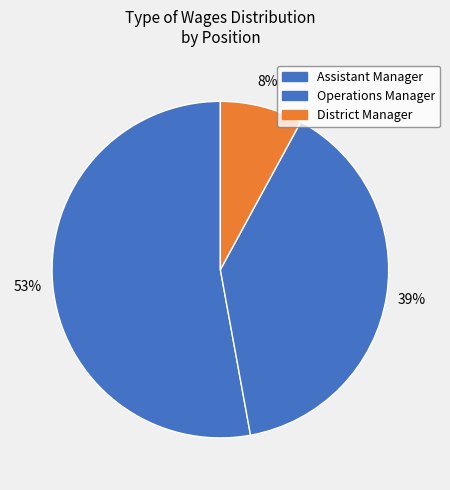

Which slice is the largest?

Assistant Manager